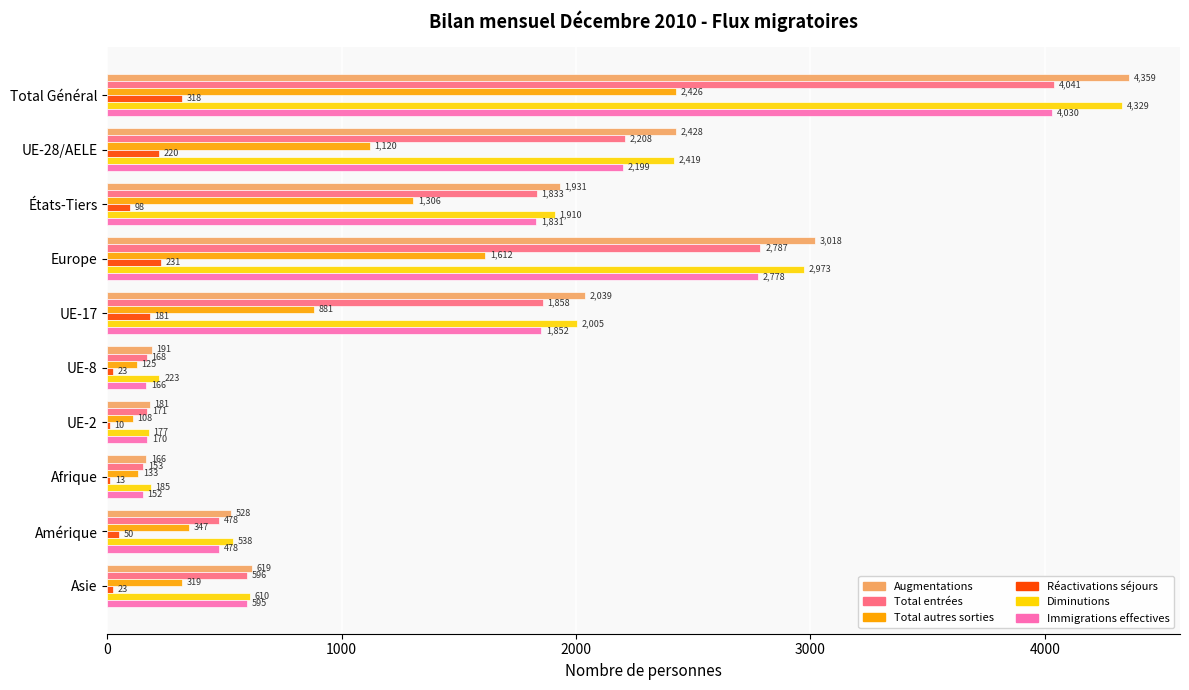

Between Total Général and UE-28/AELE, which series saw the biggest shift?

Augmentations